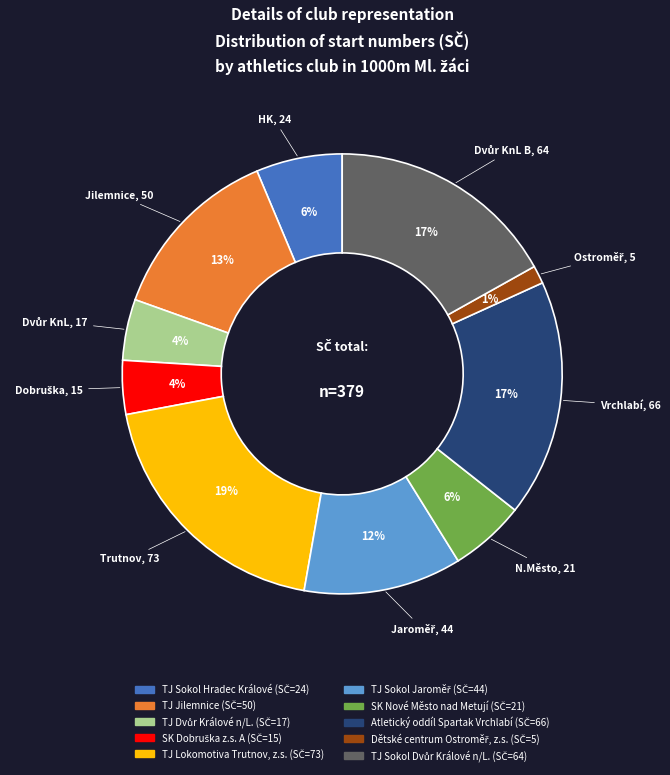

Which category has the biggest portion of the pie?

TJ Lokomotiva Trutnov, z.s.